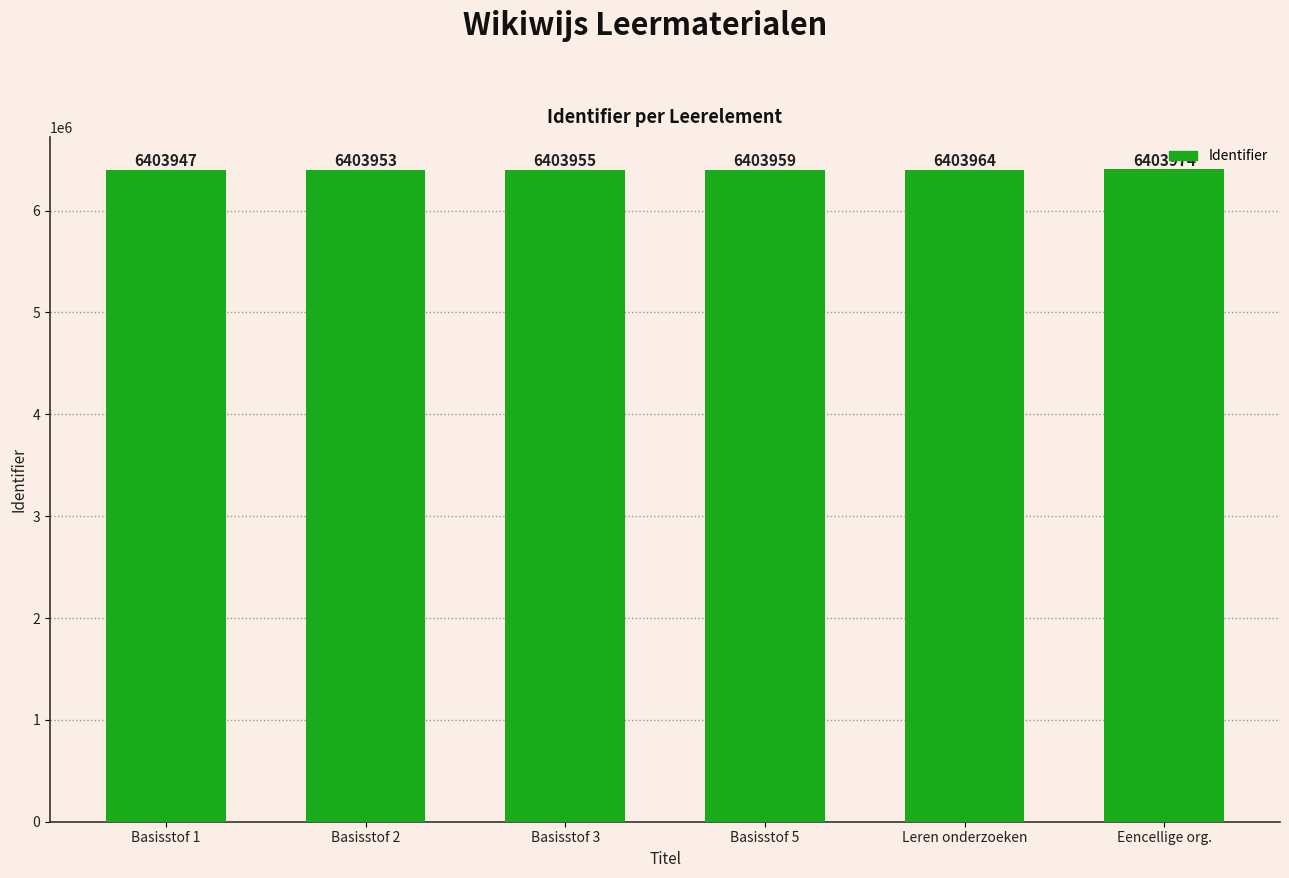

Between Basisstof 1 and Basisstof 2, which is larger?

Basisstof 2